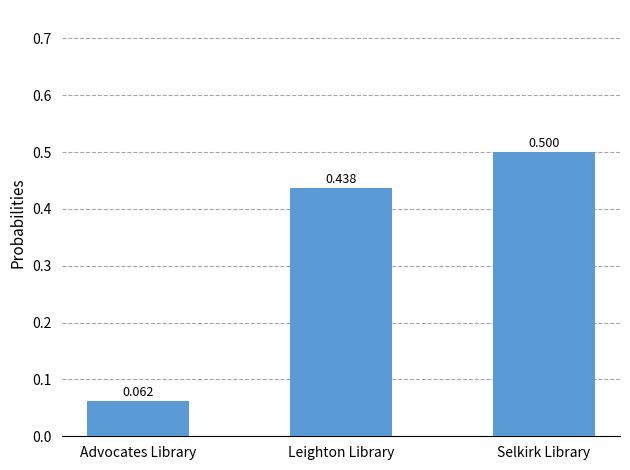

Rank the categories by value from lowest to highest.

Advocates Library, Leighton Library, Selkirk Library